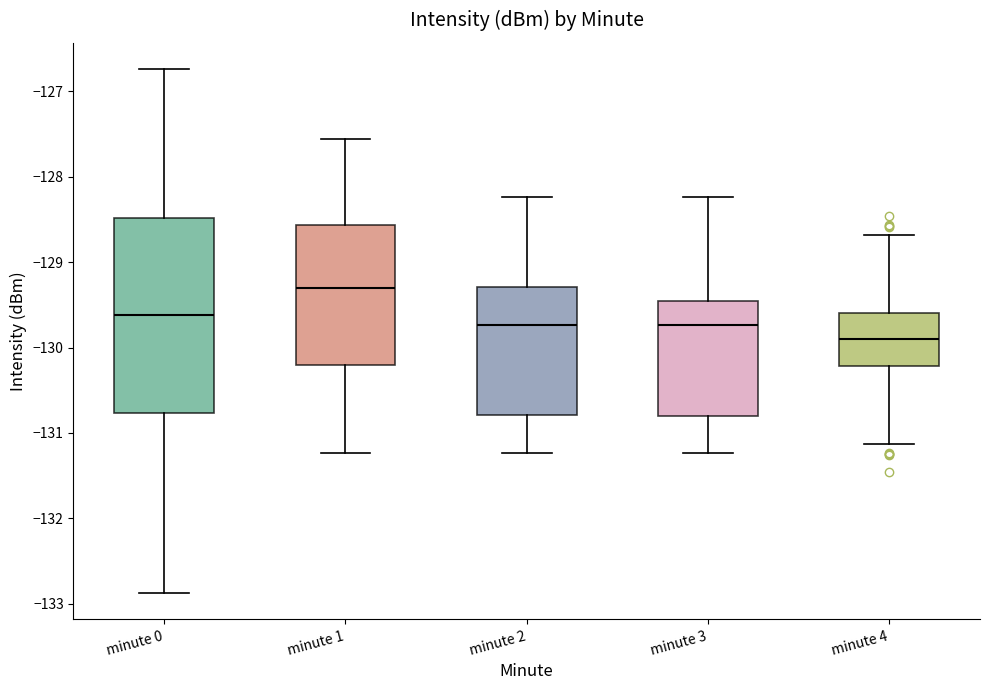

Comparing the boxes themselves (not the whiskers), which one is the tallest?

minute 0